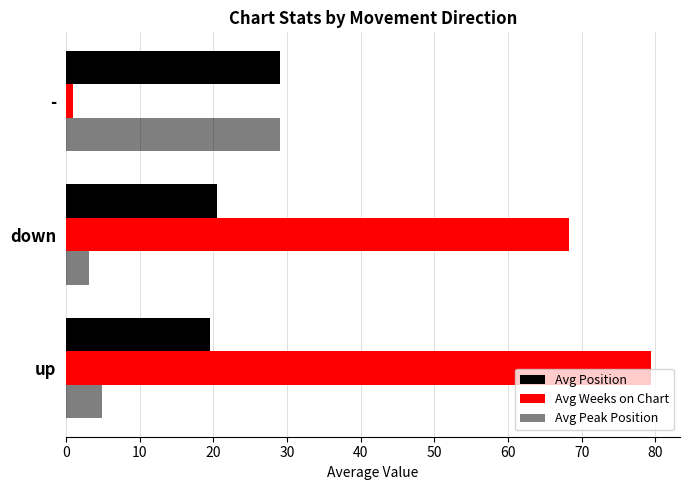

How many series are shown in this chart?

3